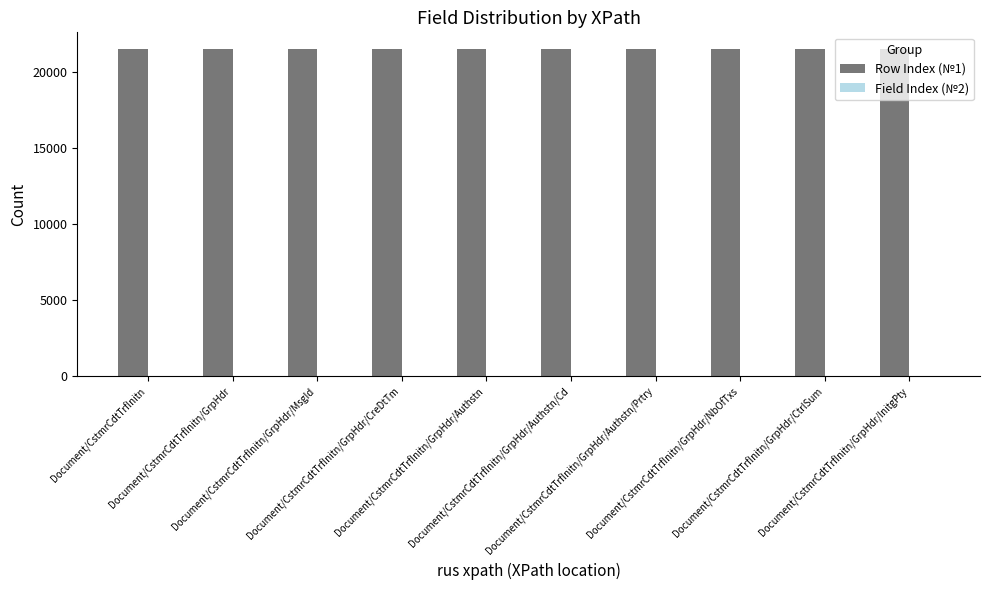

Which series has the largest total across all categories?

Row Index (№1)